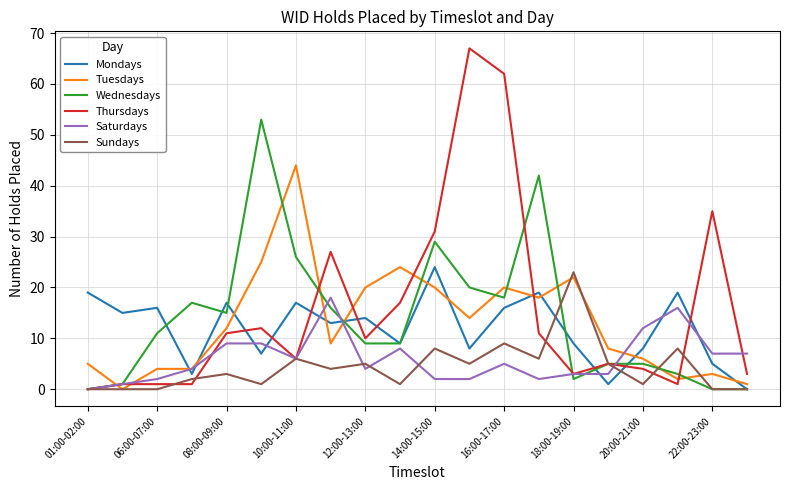

True or false: Mondays and Saturdays cross at least once.

True